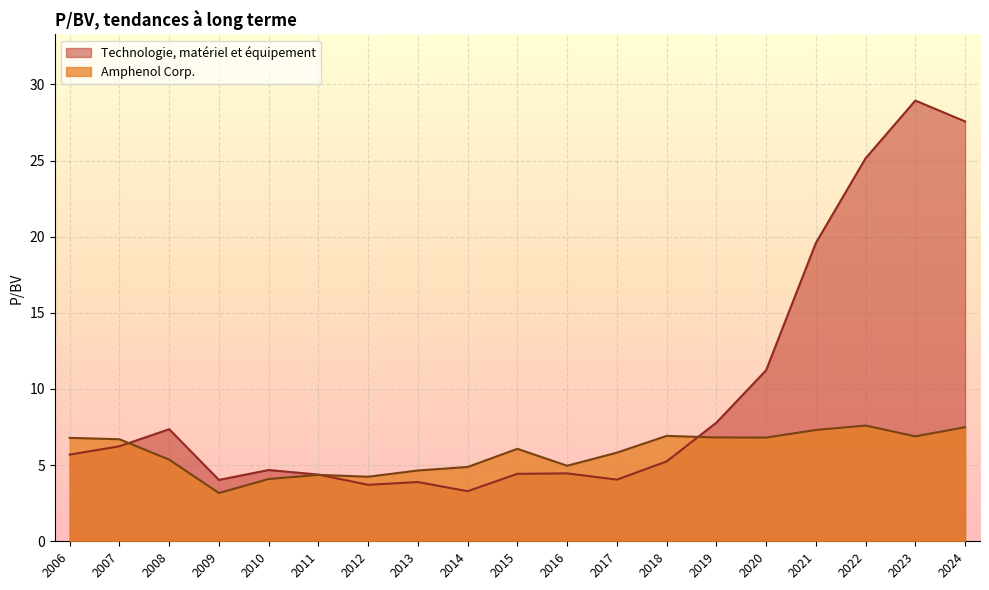

Is the value of Technologie, matériel et équipement at 2020 greater than the value of Amphenol Corp. at 2015?

Yes